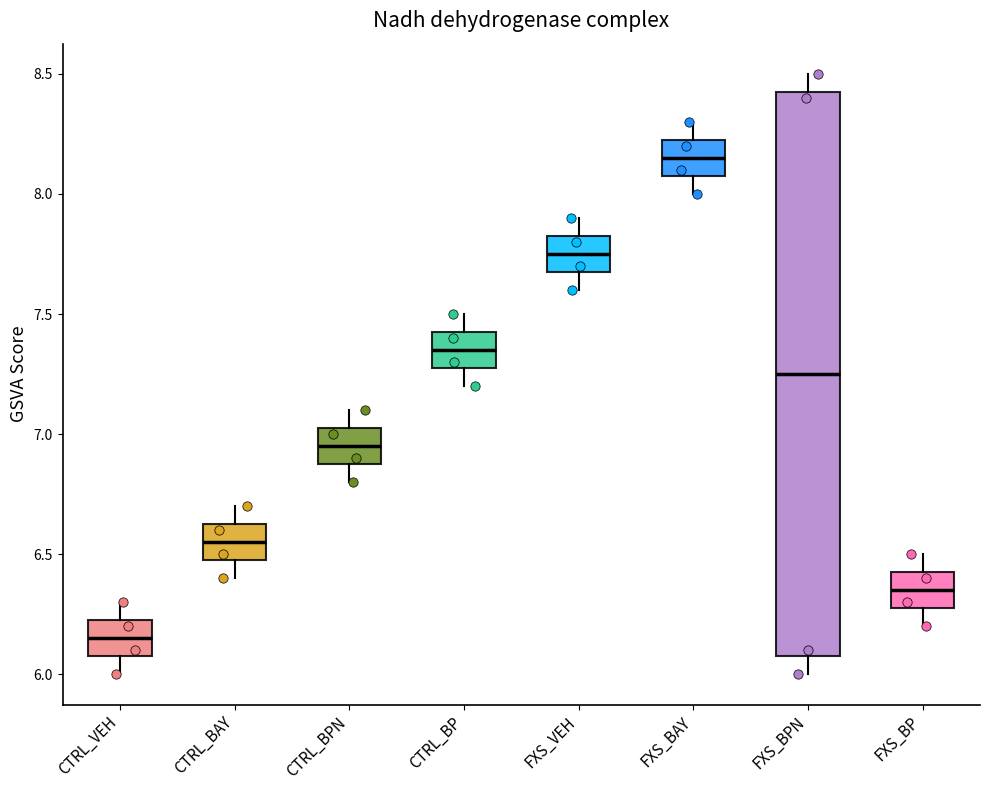

Reading left to right, transcribe this box plot: for each box, give where its median line is, the range the box spans, and where its two whiskers end, as read against the y-axis. The values are not printed on the chart, so give them approximately, as read against the axis.

CTRL_VEH: median 6.15, box 6.10 to 6.25, whiskers 6.00 to 6.30
CTRL_BAY: median 6.55, box 6.50 to 6.65, whiskers 6.40 to 6.70
CTRL_BPN: median 6.95, box 6.90 to 7.05, whiskers 6.80 to 7.10
CTRL_BP: median 7.35, box 7.30 to 7.45, whiskers 7.20 to 7.50
FXS_VEH: median 7.75, box 7.70 to 7.85, whiskers 7.60 to 7.90
FXS_BAY: median 8.15, box 8.10 to 8.25, whiskers 8.00 to 8.30
FXS_BPN: median 7.25, box 6.10 to 8.45, whiskers 6.00 to 8.50
FXS_BP: median 6.35, box 6.30 to 6.45, whiskers 6.20 to 6.50